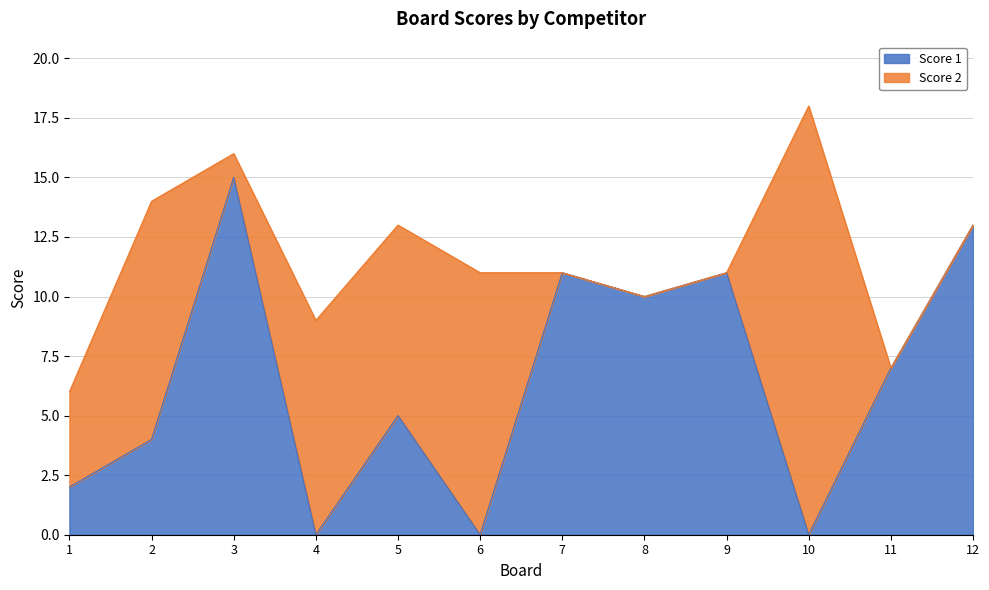

Where is the data nearest to the value 7?

11